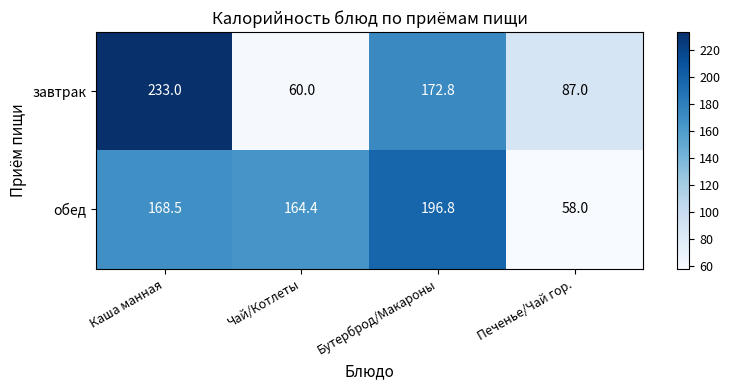

What is the difference between the maximum and minimum values in the завтрак series?

173.0